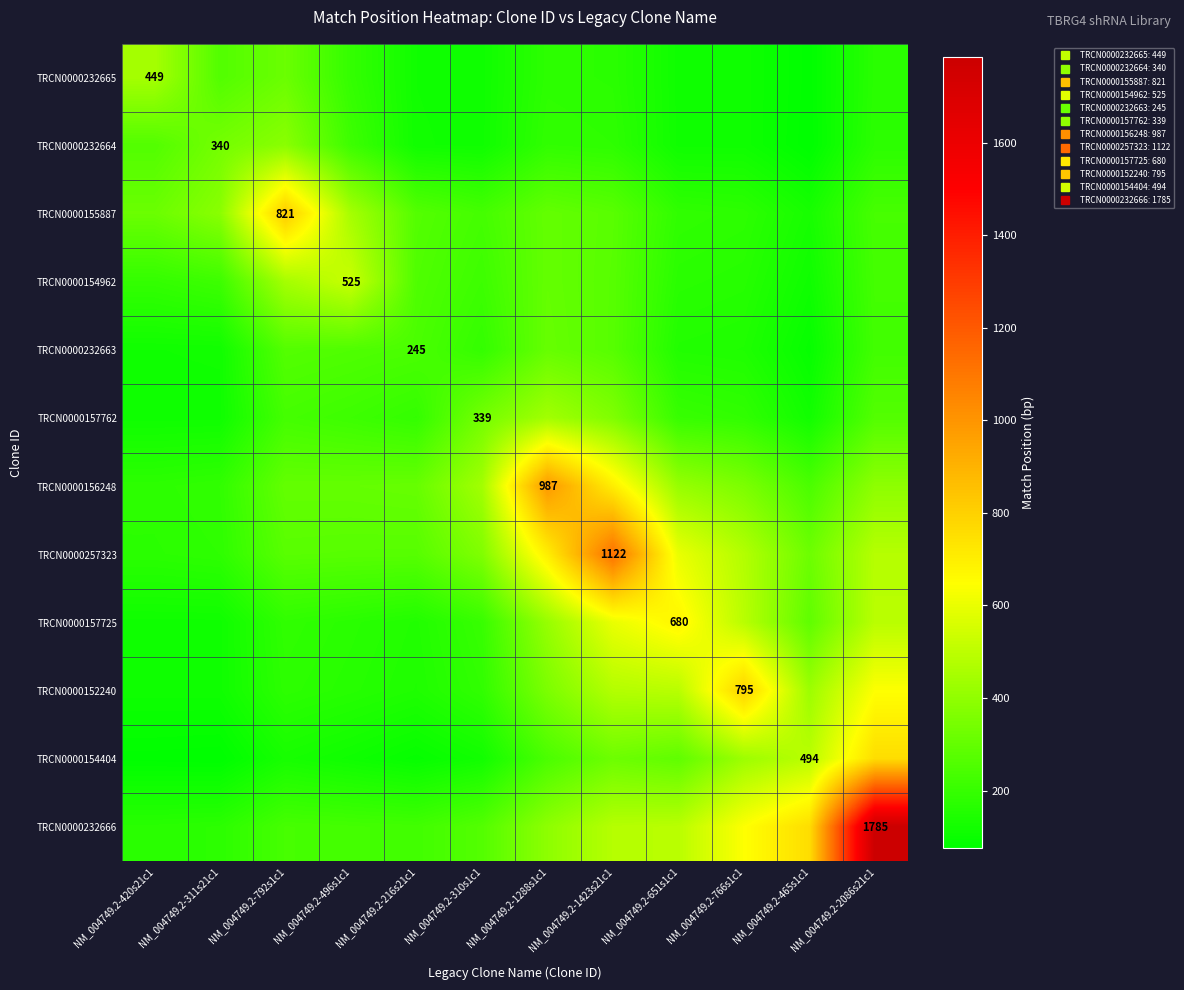

What is the maximum value shown in the chart?

1785.0